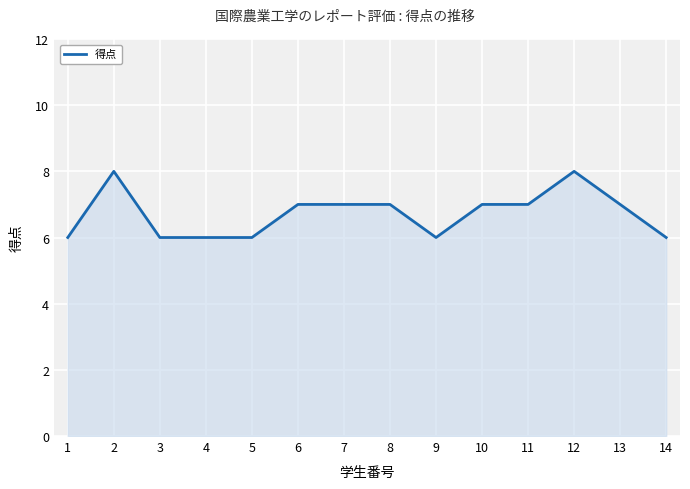

True or false: the data shows 10 at 9.

False